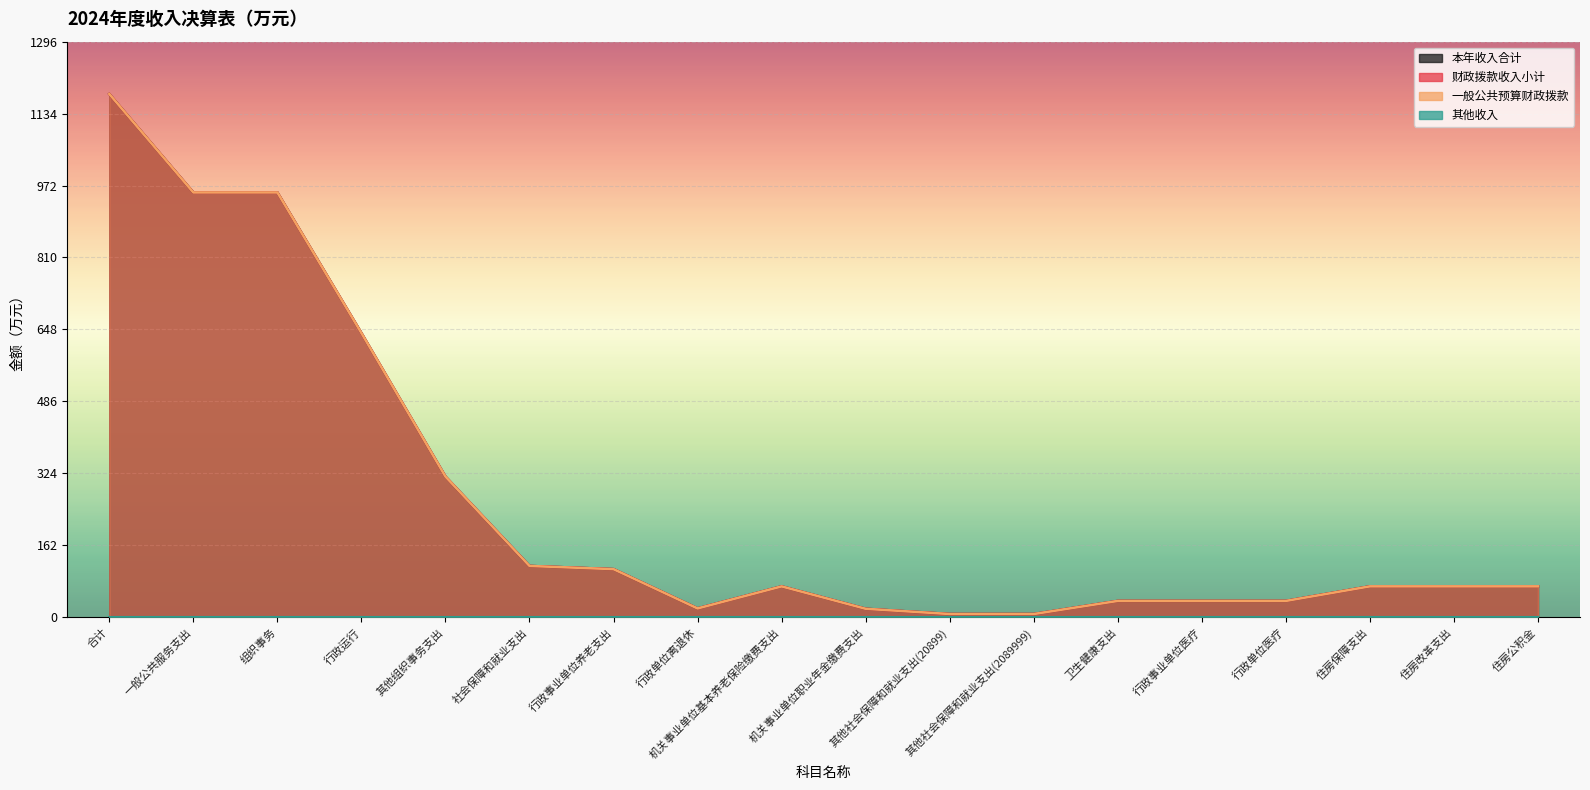

What are all the series names shown in the legend?

本年收入合计, 财政拨款收入小计, 一般公共预算财政拨款, 其他收入